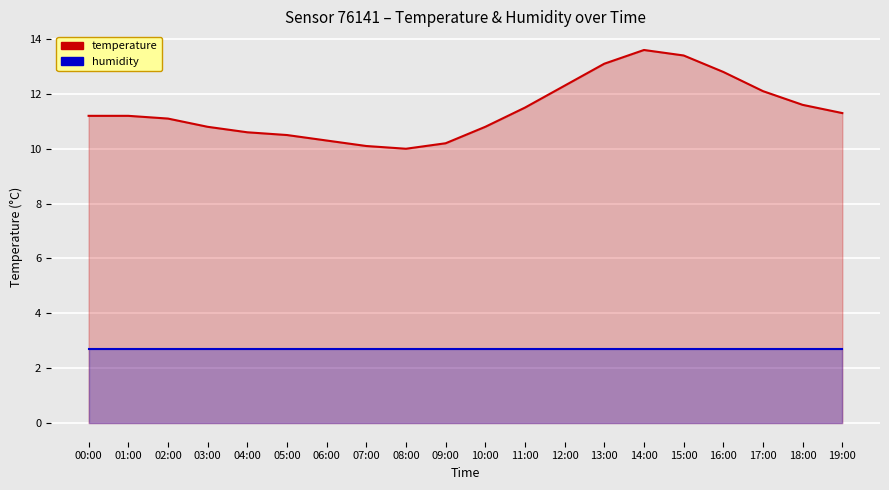

Which series has the largest total across all categories?

temperature